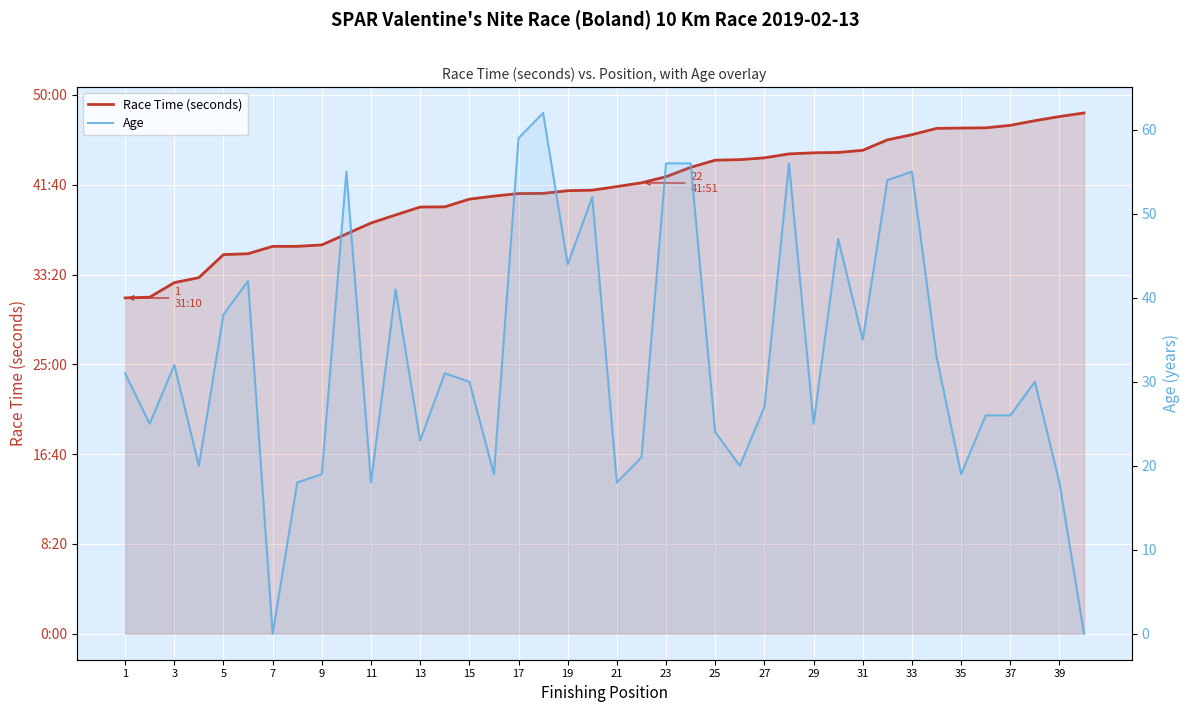

True or false: Age and Race Time (seconds) intersect in this chart.

False